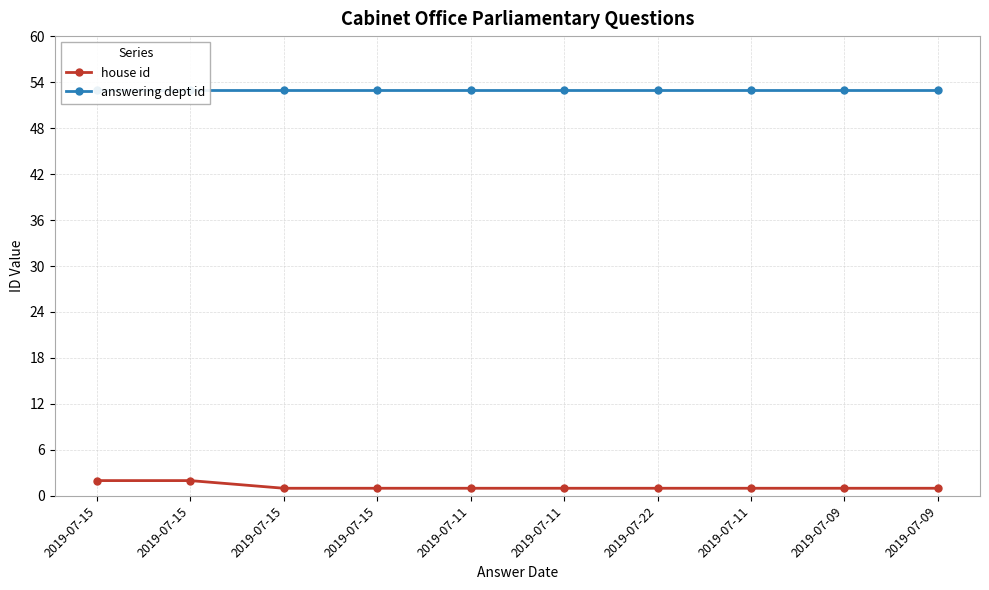

Reading left to right, extract all data points from this chart.

house id: 2019-07-15=2	2019-07-15=2	2019-07-15=1	2019-07-15=1	2019-07-11=1	2019-07-11=1	2019-07-22=1	2019-07-11=1	2019-07-09=1	2019-07-09=1
answering dept id: 2019-07-15=53	2019-07-15=53	2019-07-15=53	2019-07-15=53	2019-07-11=53	2019-07-11=53	2019-07-22=53	2019-07-11=53	2019-07-09=53	2019-07-09=53